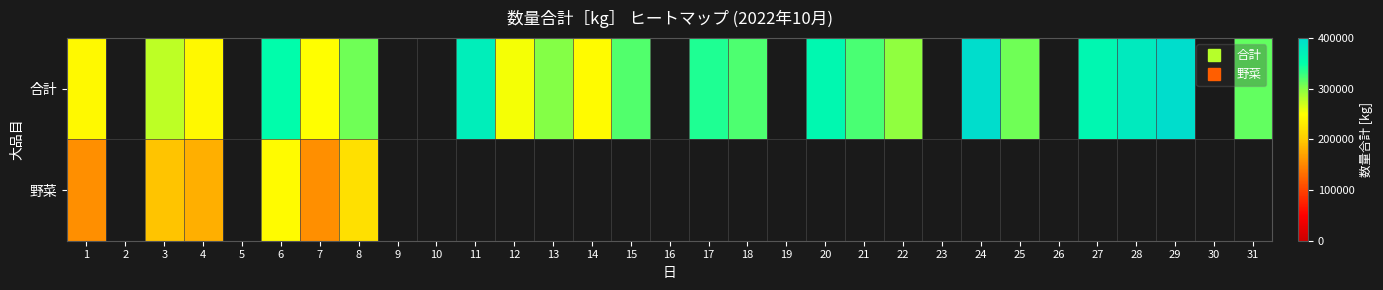

Which category has the lowest value in the 野菜 series?

1